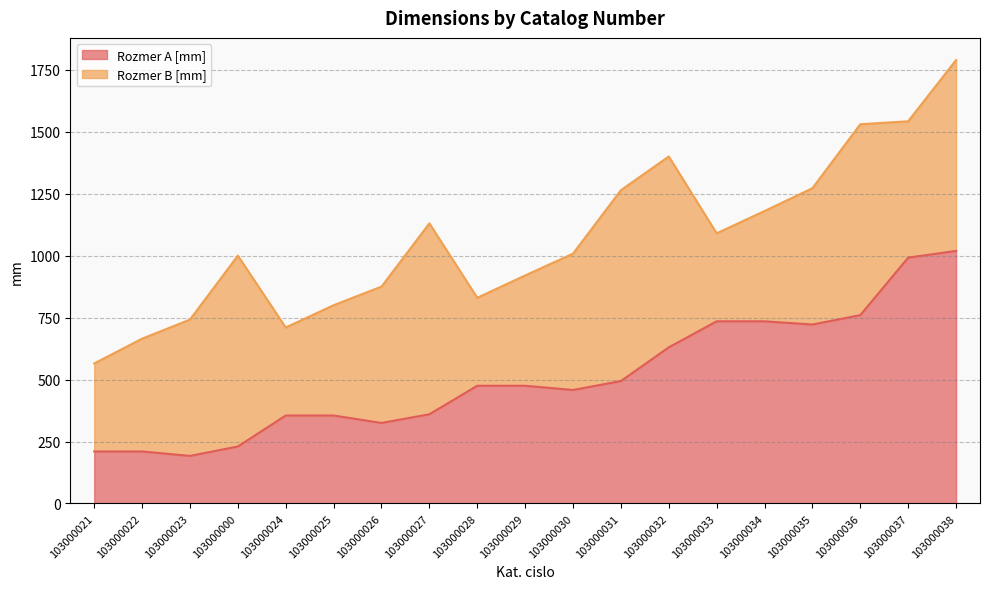

What is the change in value from 103000033 to 103000036?

+25